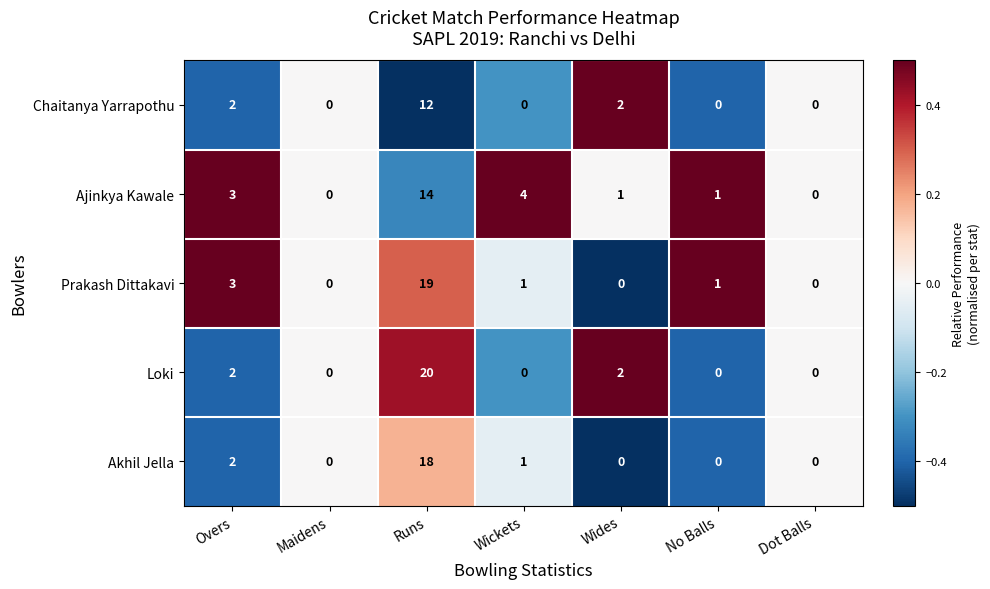

At which category is the sum across all series the highest?

Runs